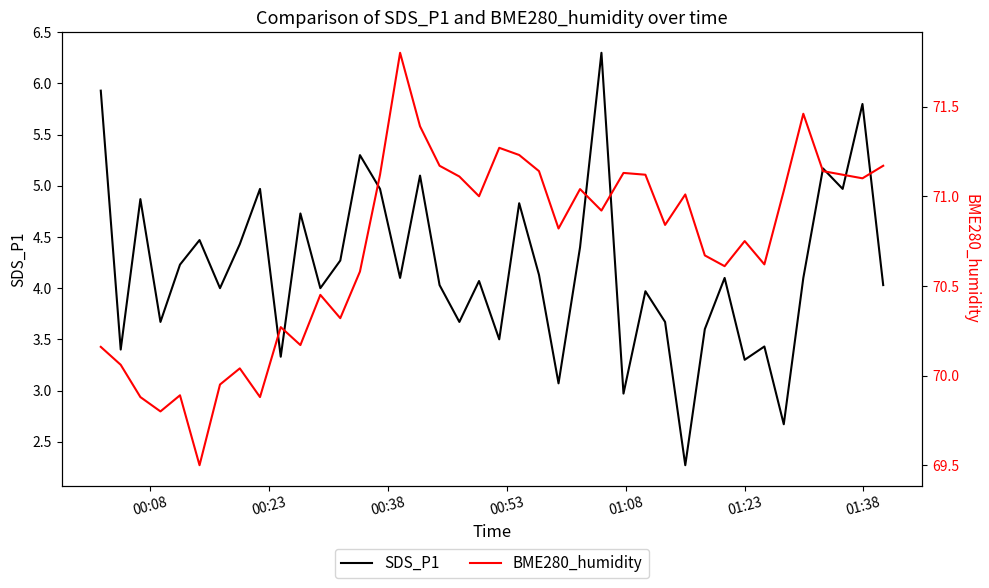

What is the maximum value for SDS_P1?

6.3